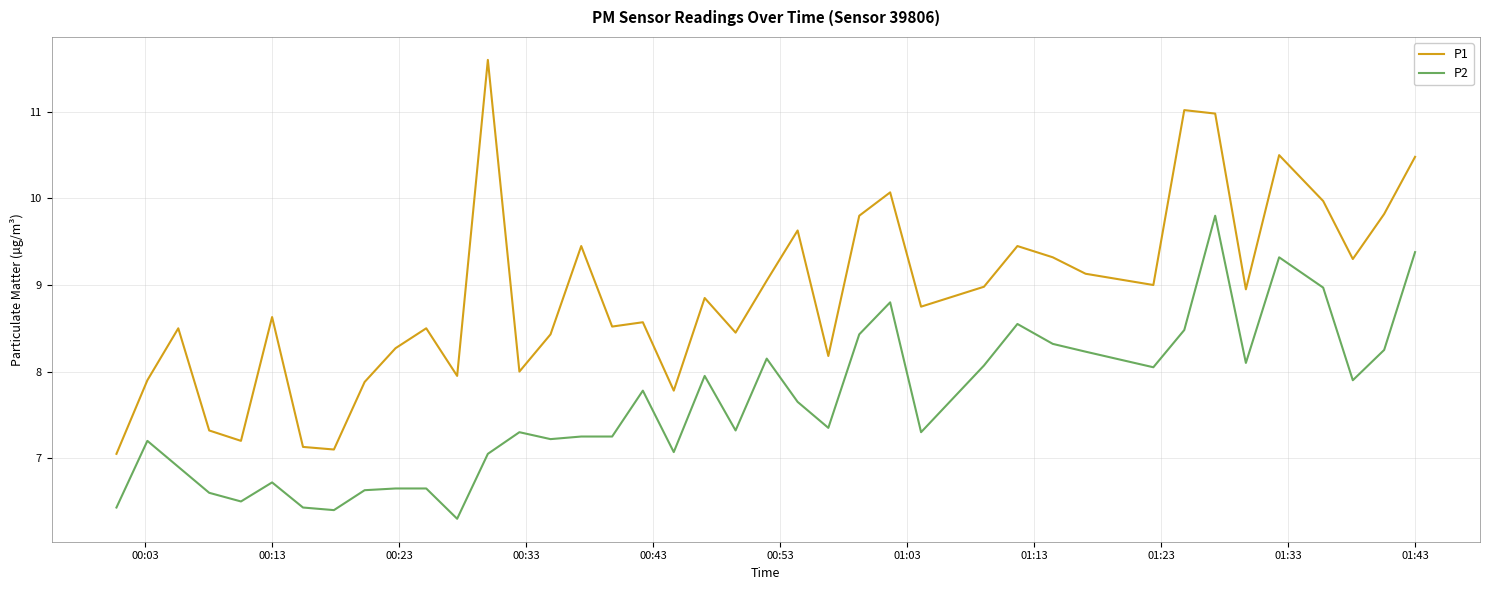

Rank the series by their average value, from lowest to highest.

P2, P1